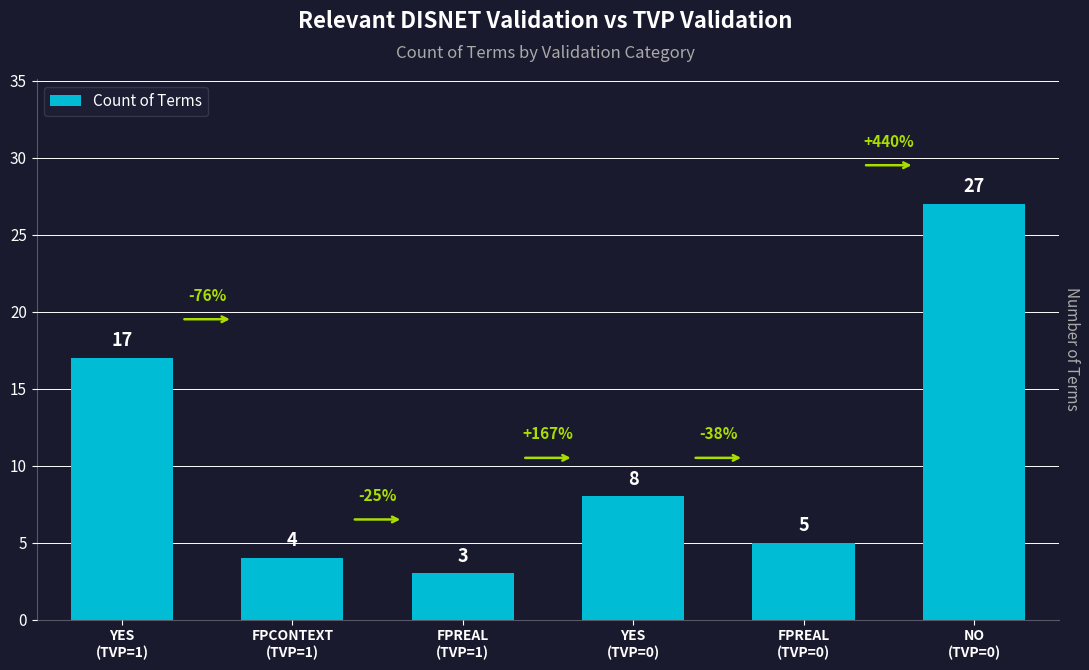

What is the change in value from YES
(TVP=0) to FPREAL
(TVP=0)?

-3